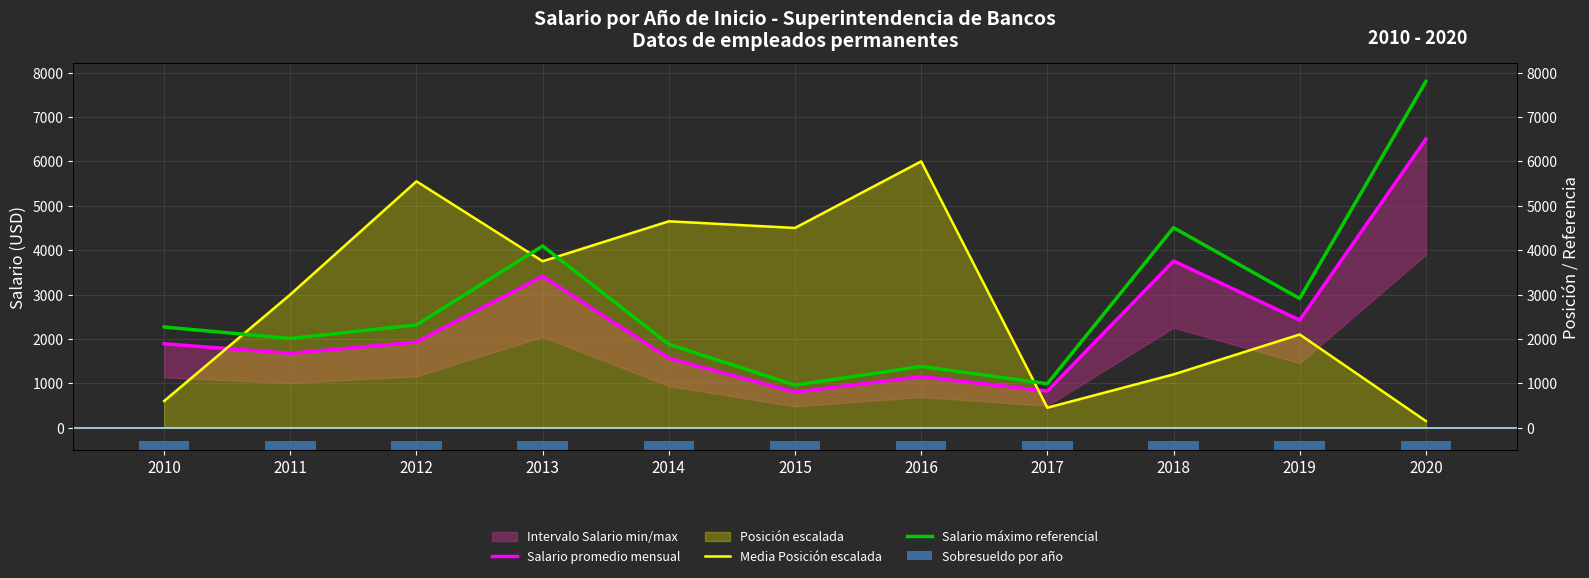

Rank the series at 2013 from lowest to highest value.

Sobresueldo por año, Salario promedio mensual, Media Posición escalada, Salario máximo referencial